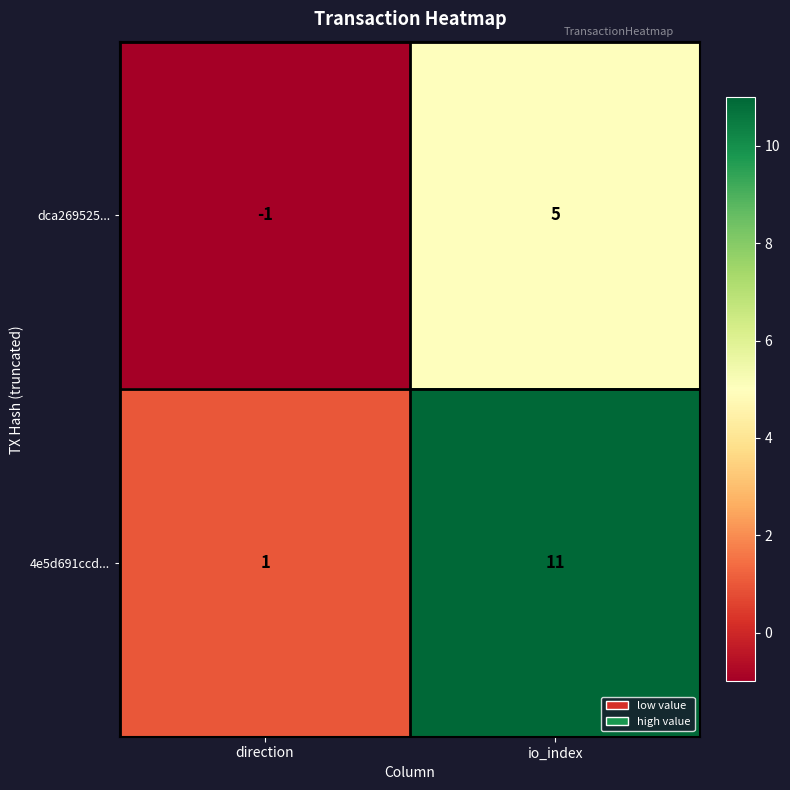

What is the total value across all series at io_index?

16